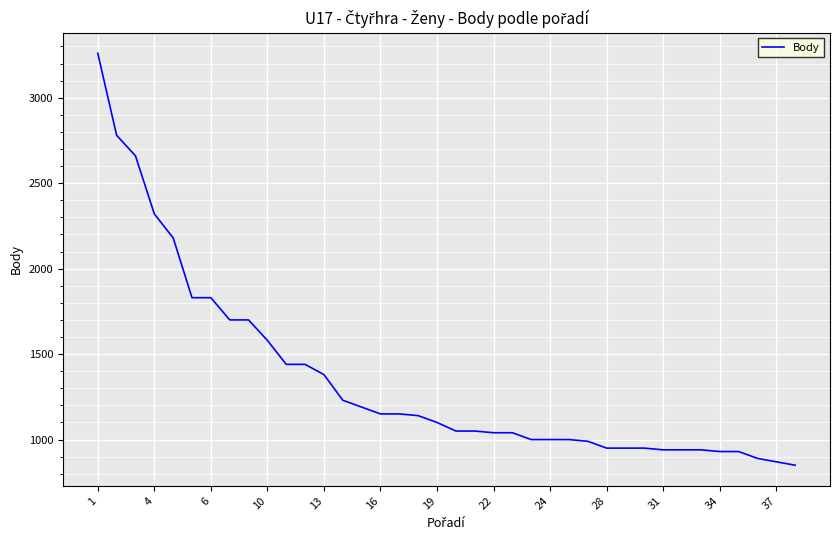

What is the smallest value displayed?

850